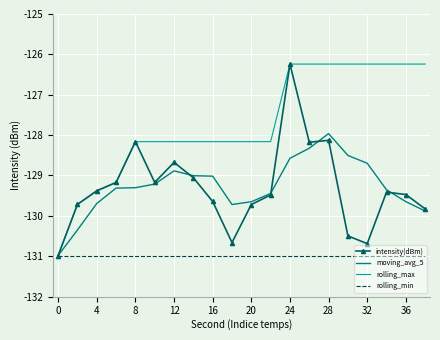

What is the smallest value displayed?

-131.0